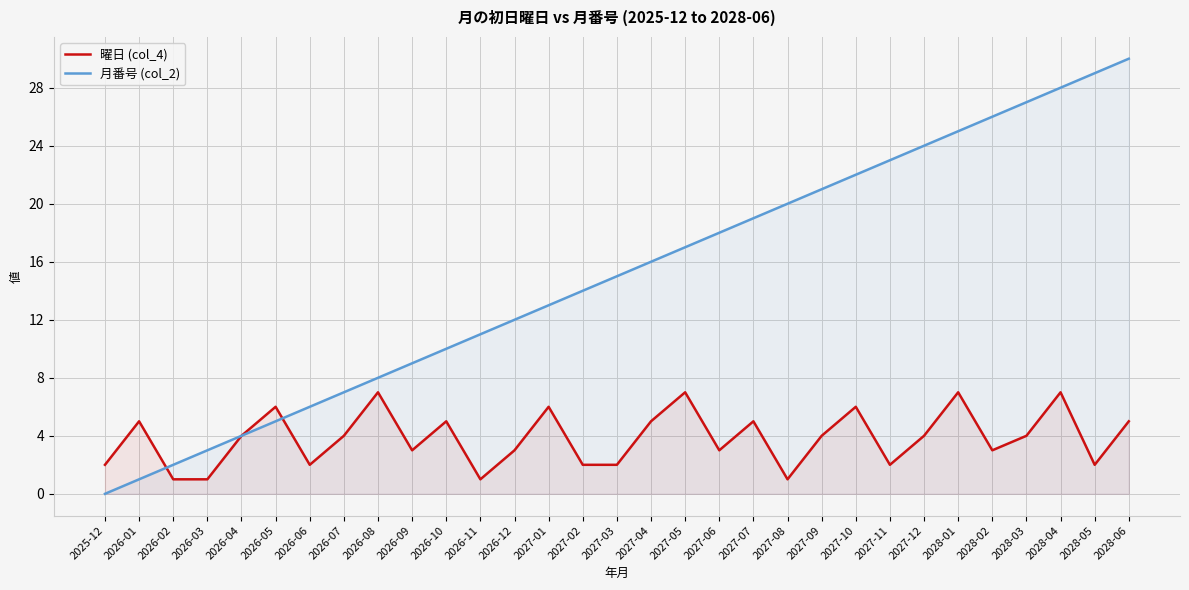

In 曜日 (col_4), how many points are lower than both neighbors (excluding endpoints)?

8